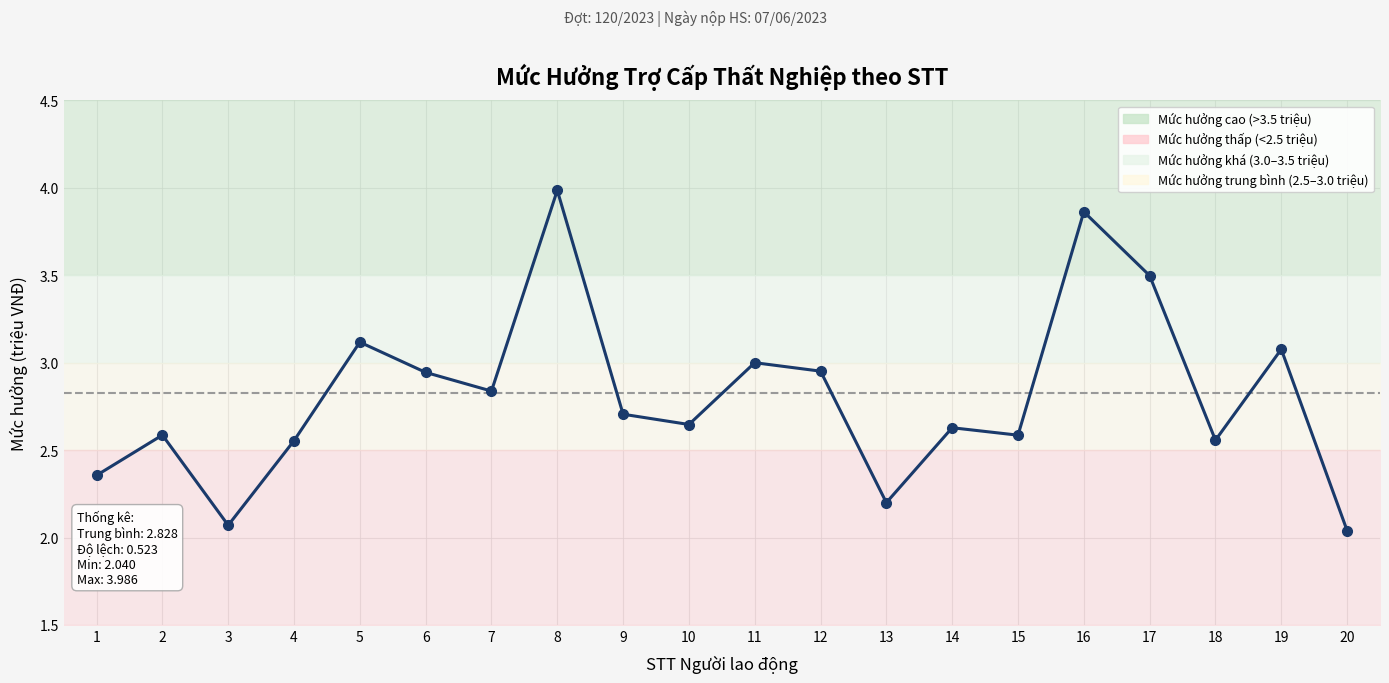

What is the greatest value displayed?

4.0